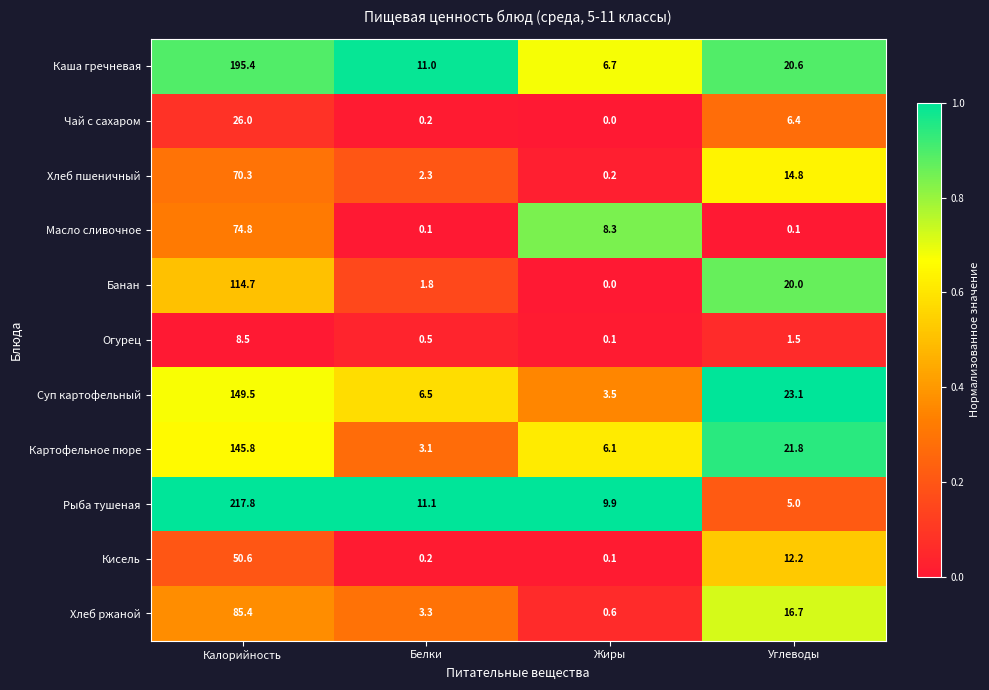

What is the approximate value of Кисель at Калорийность?

50.6